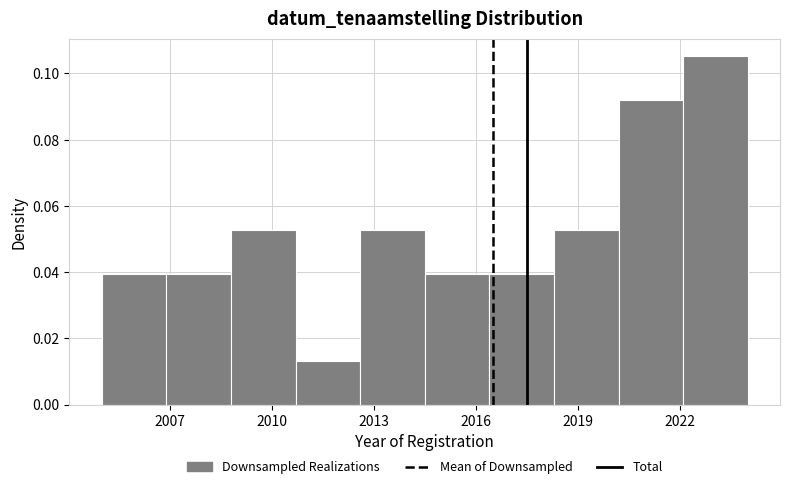

Around what value on the x-axis is the tallest bar? Give the approximate position of its centre, as read against the axis.

2023.0